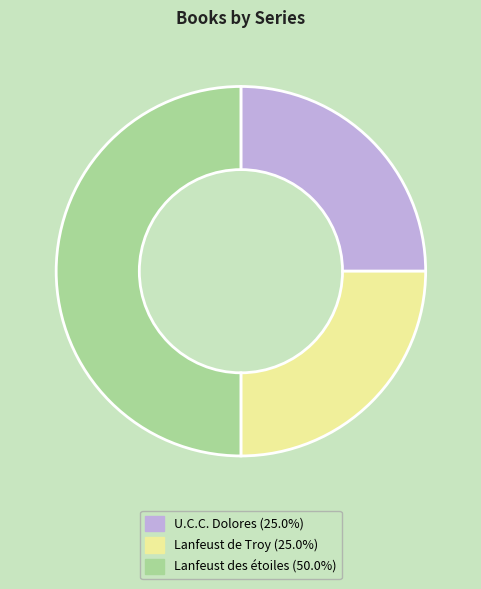

Which has a higher value, Lanfeust des étoiles or U.C.C. Dolores?

Lanfeust des étoiles